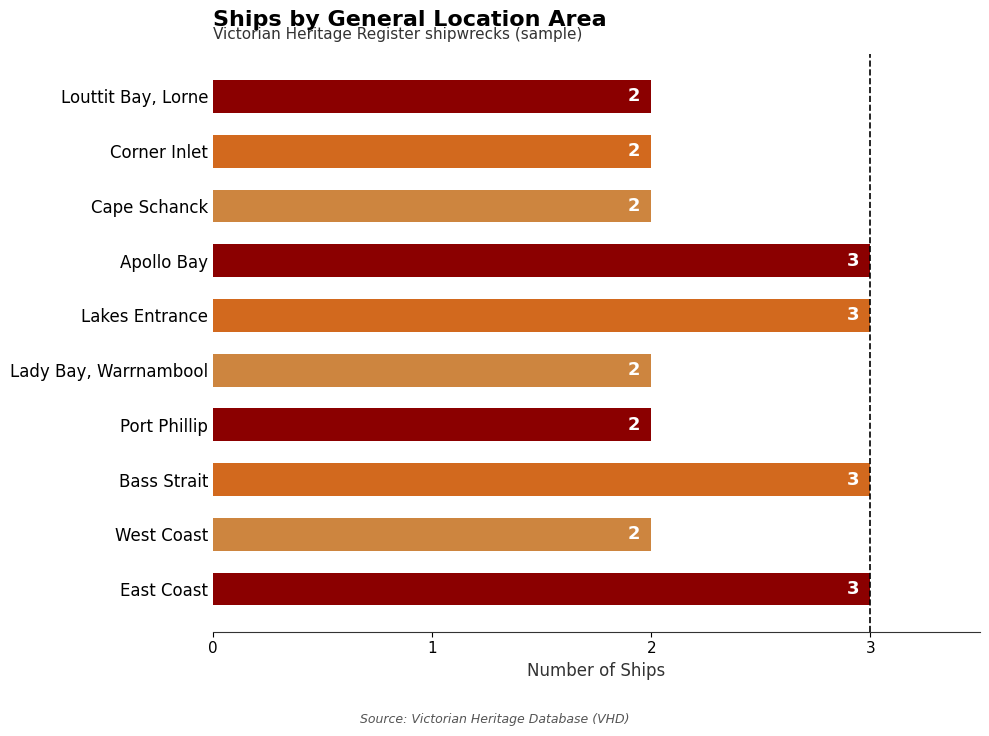

Is it true that the value at Bass Strait is 5?

False